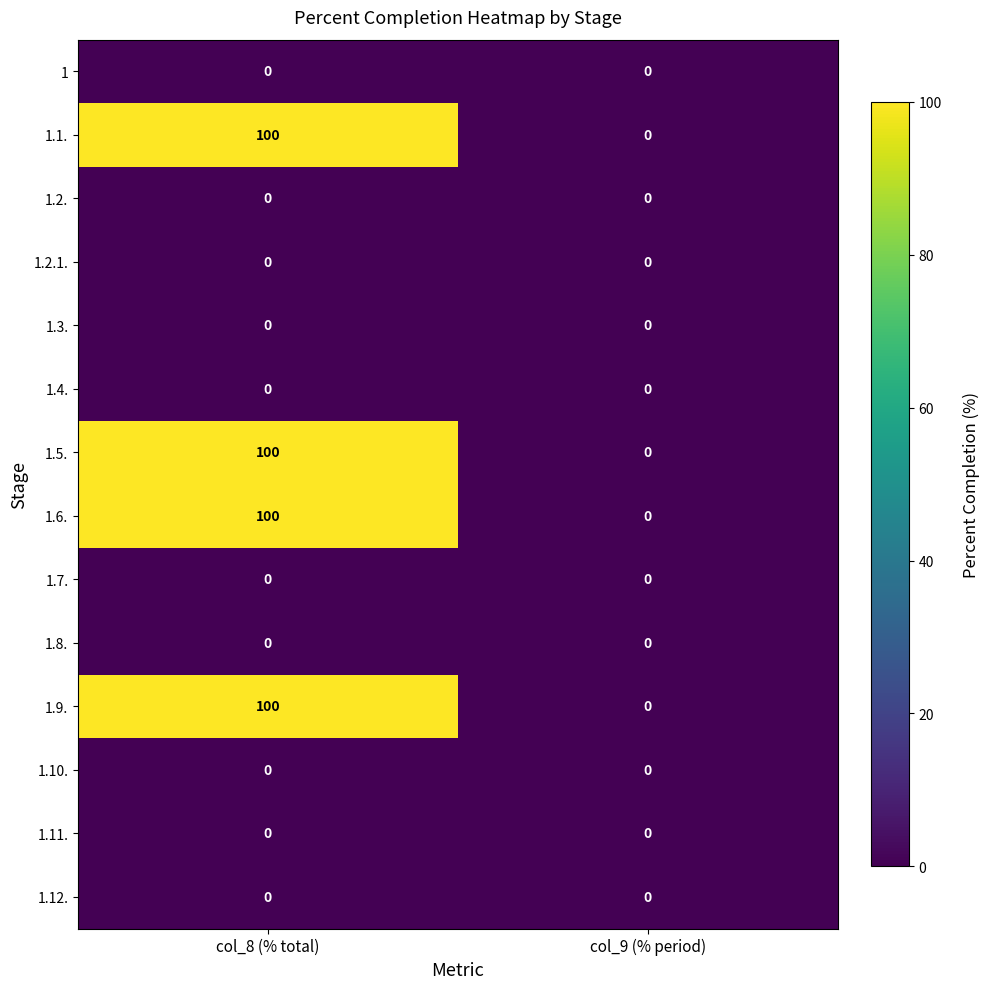

How many categories are shown in the chart?

2